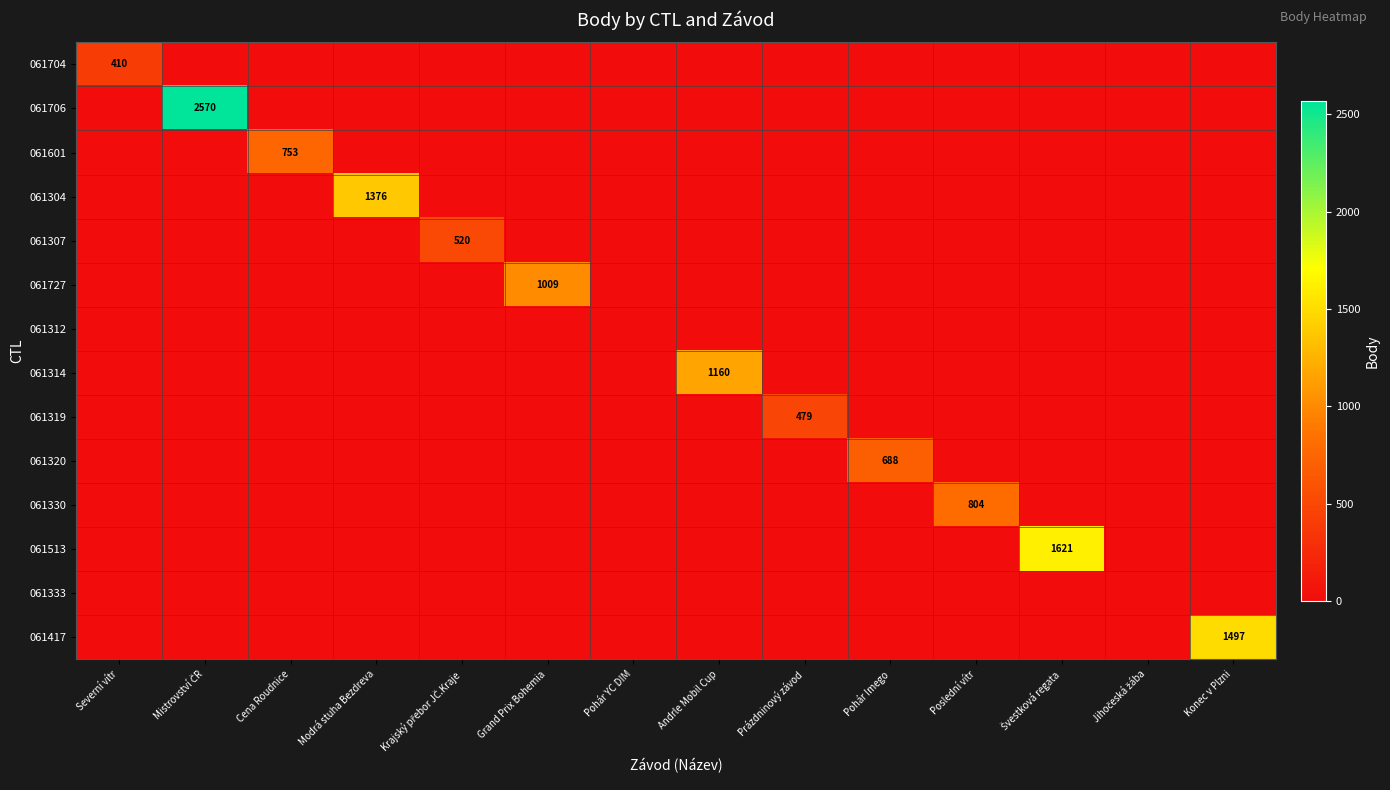

At Krajský přebor JČ.Kraje, list the series in order from largest to smallest.

061307, 061704, 061706, 061601, 061304, 061727, 061312, 061314, 061319, 061320, 061330, 061513, 061333, 061417